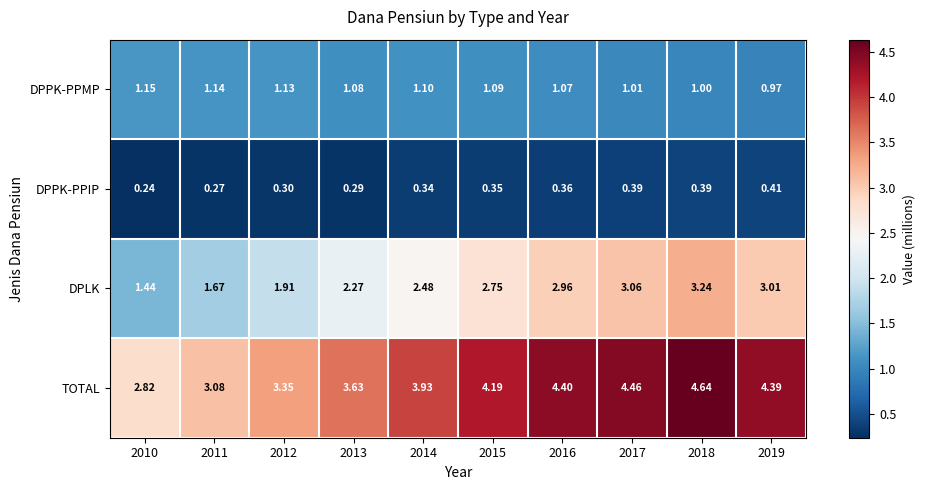

Is the value of TOTAL at 2019 greater than the value of DPPK-PPMP at 2019?

Yes